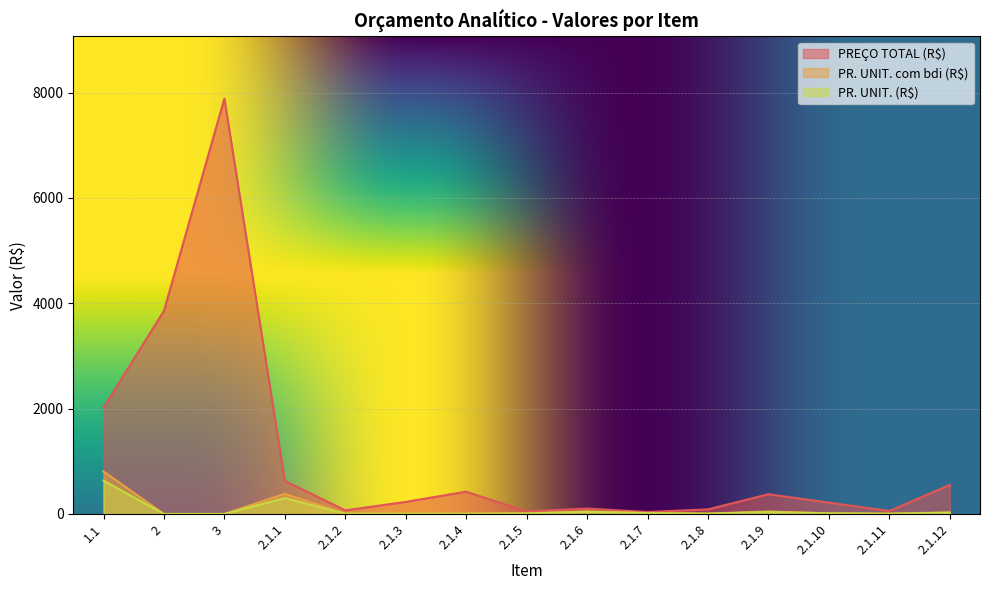

Count the number of data series in this chart.

3